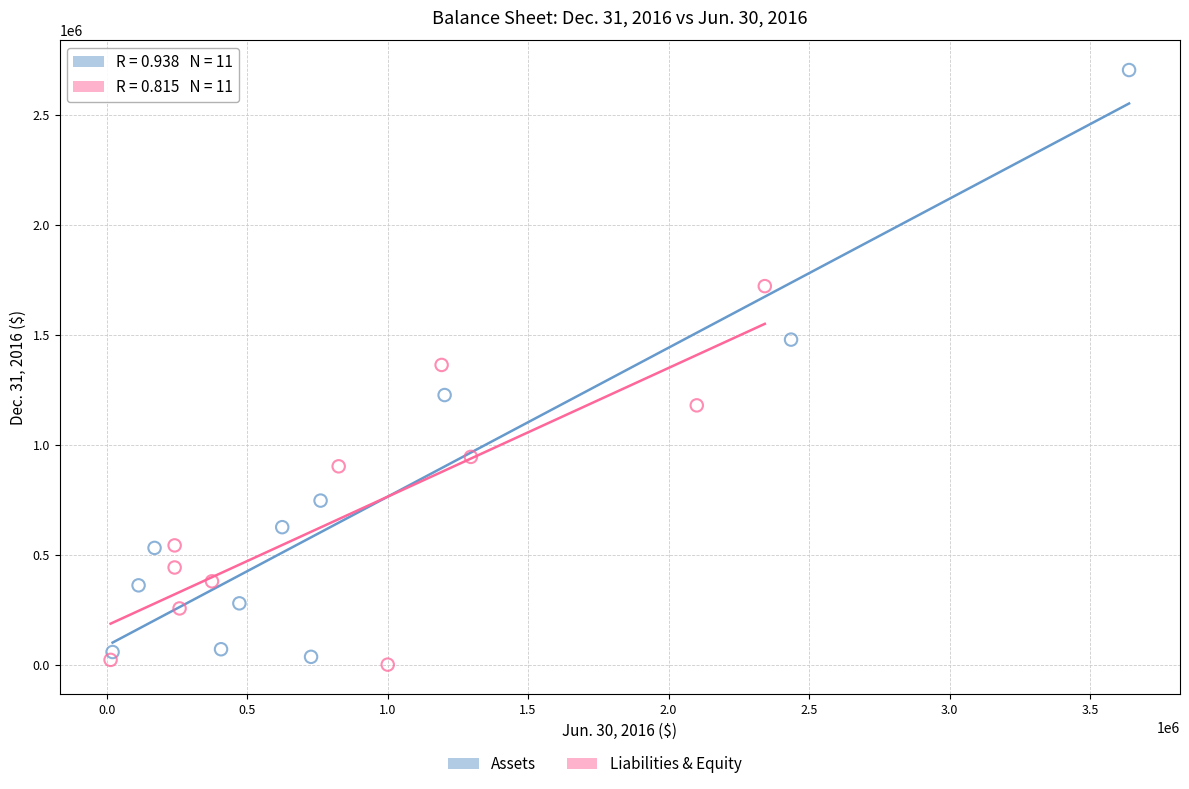

Which series has the widest spread of Y values?

Assets